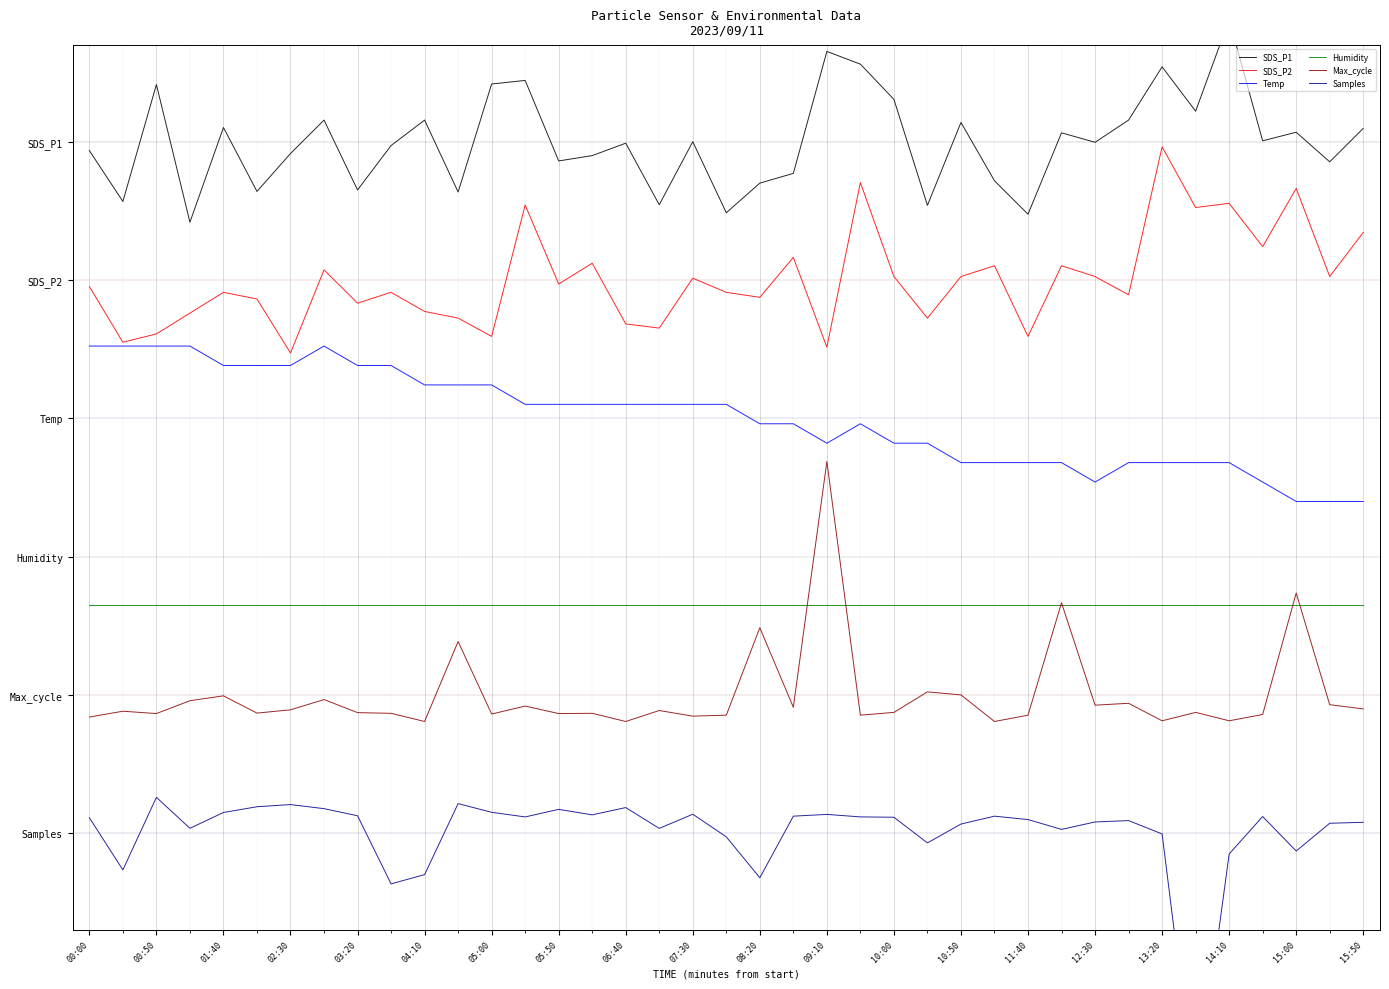

True or false: Samples has more than 2 points higher than both neighbors.

True